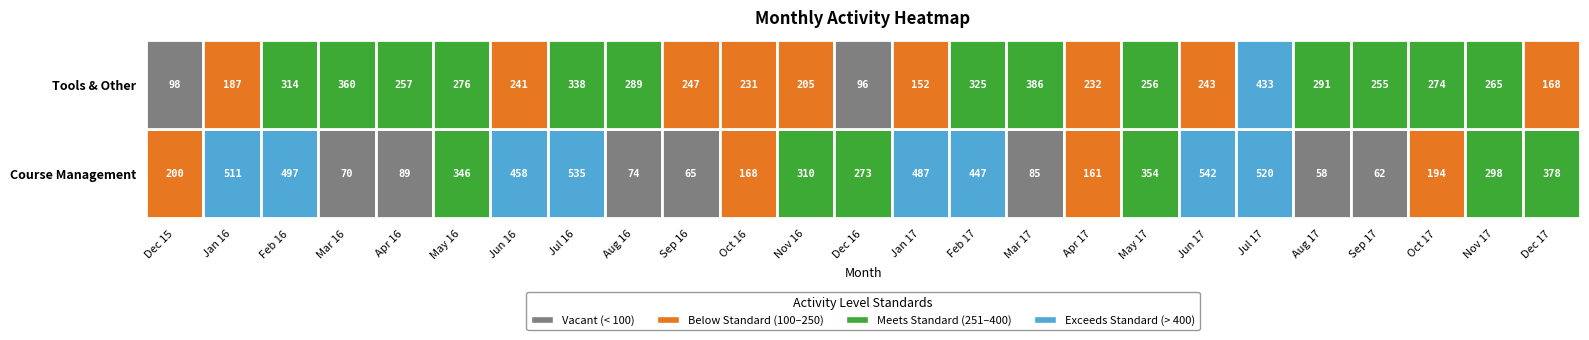

Between Jun 17 and Mar 16, which is larger?

Jun 17